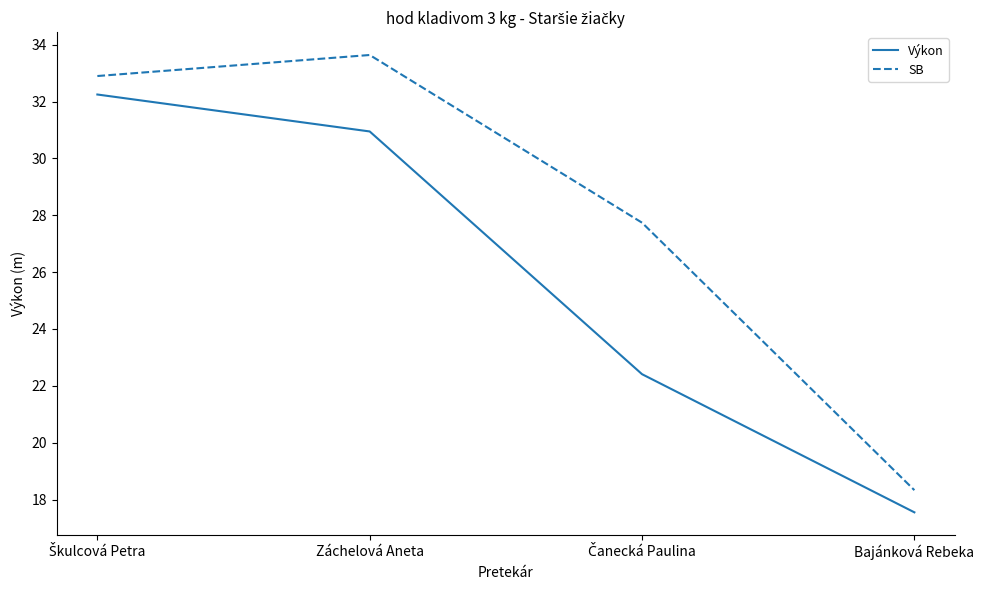

What is the difference between the second highest and minimum values in the SB series?

14.6